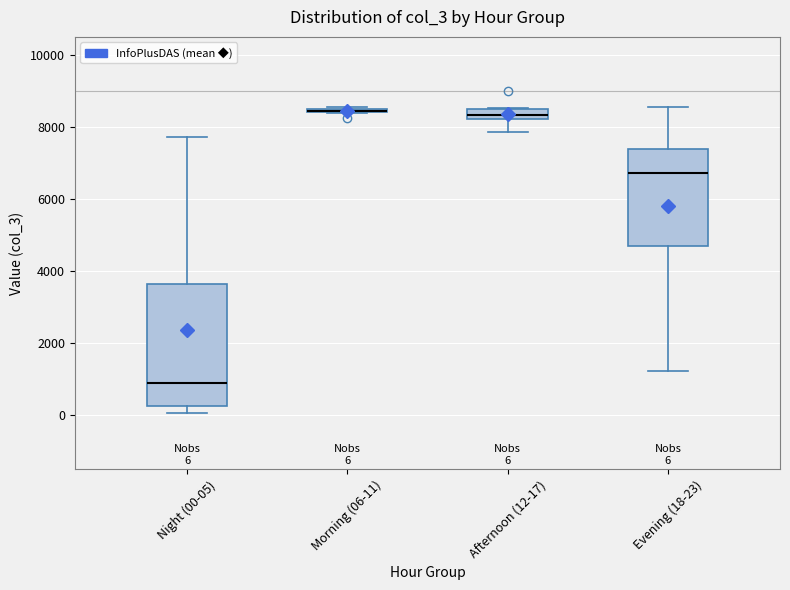

Comparing the boxes themselves (not the whiskers), which one is the tallest?

Night (00-05)